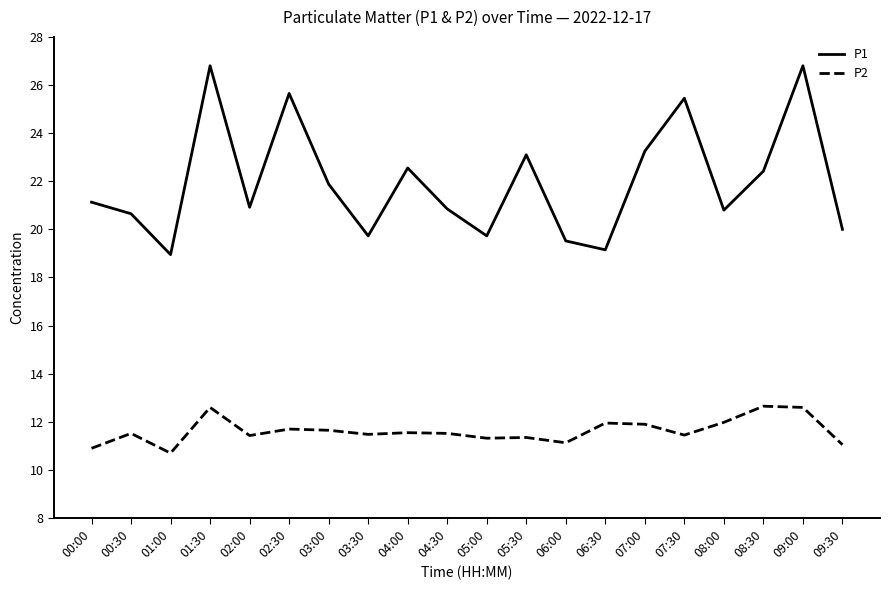

List the series in order of their peak value, lowest first.

P2, P1